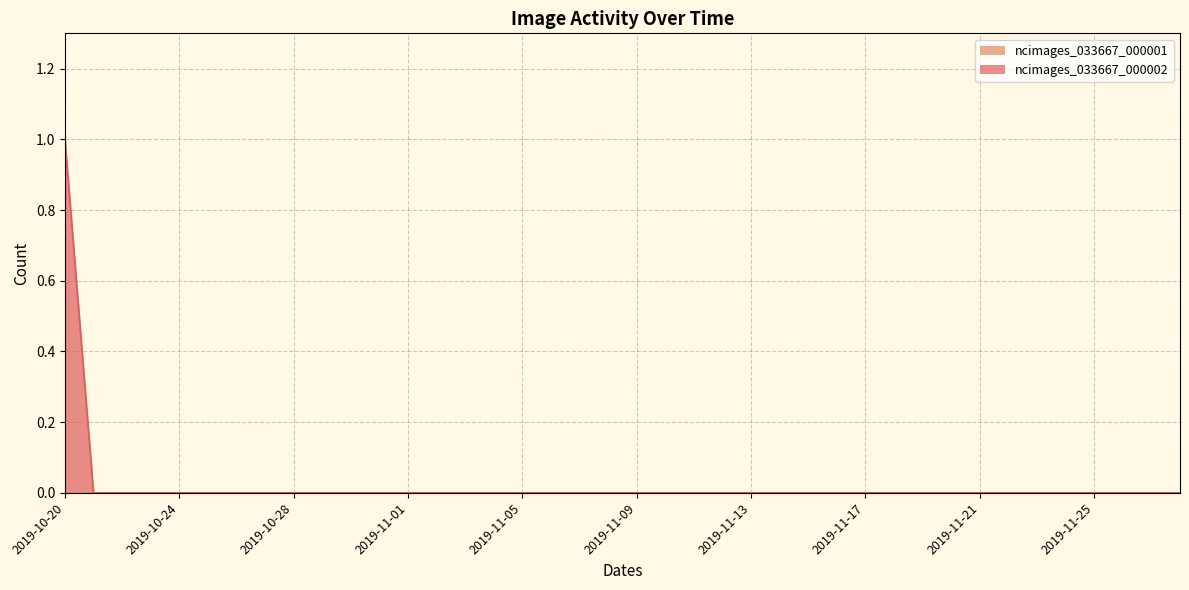

The chart shows a value of 0 at 2019-10-28. True or false?

False